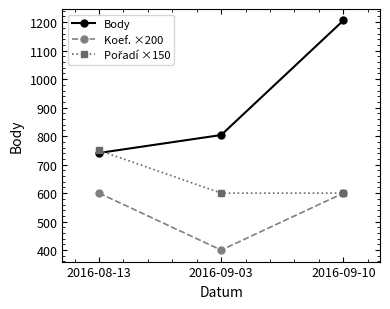

Rank the categories by Body value from highest to lowest.

2016-09-10, 2016-09-03, 2016-08-13